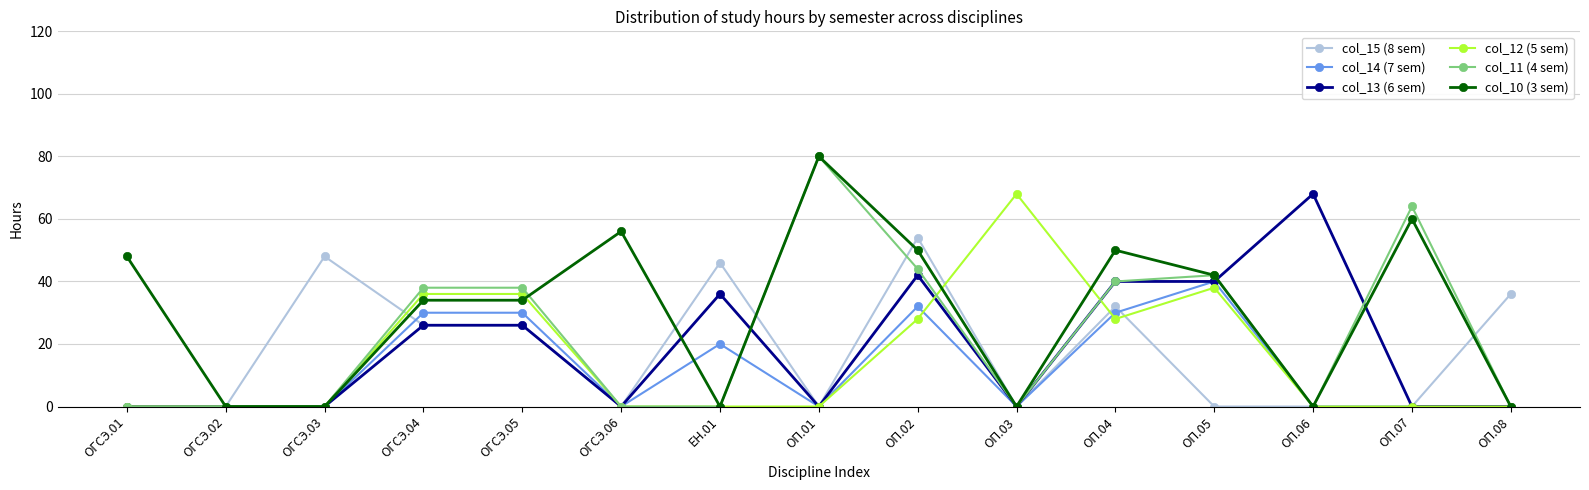

How many categories are shown in the chart?

15